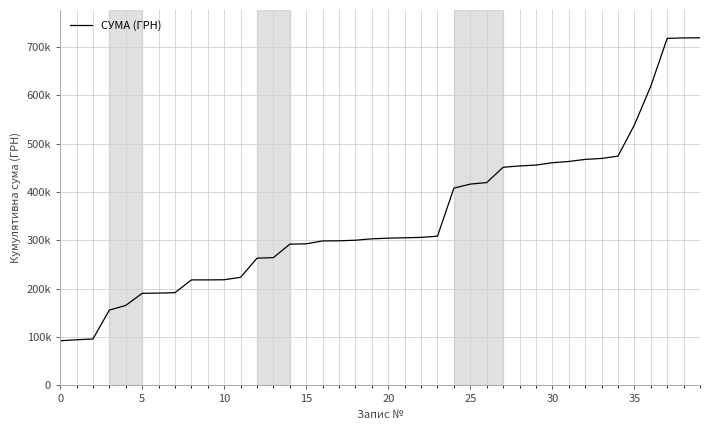

Which category has the highest value across all series?

39